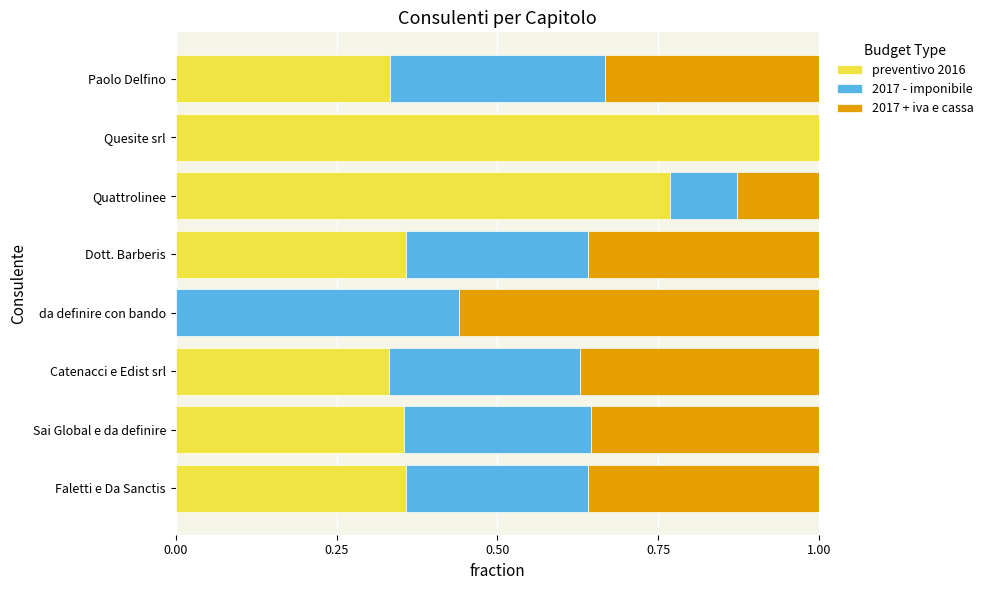

What is the sum of all preventivo 2016 values?

3.5